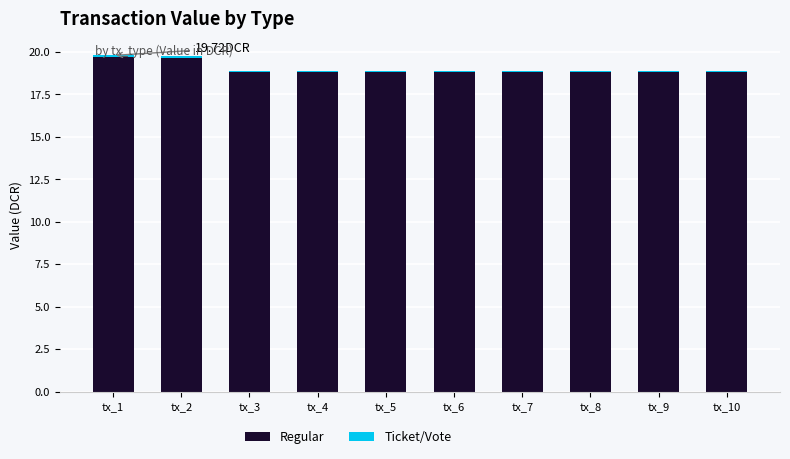

What is the sum of all Regular values?

189.8